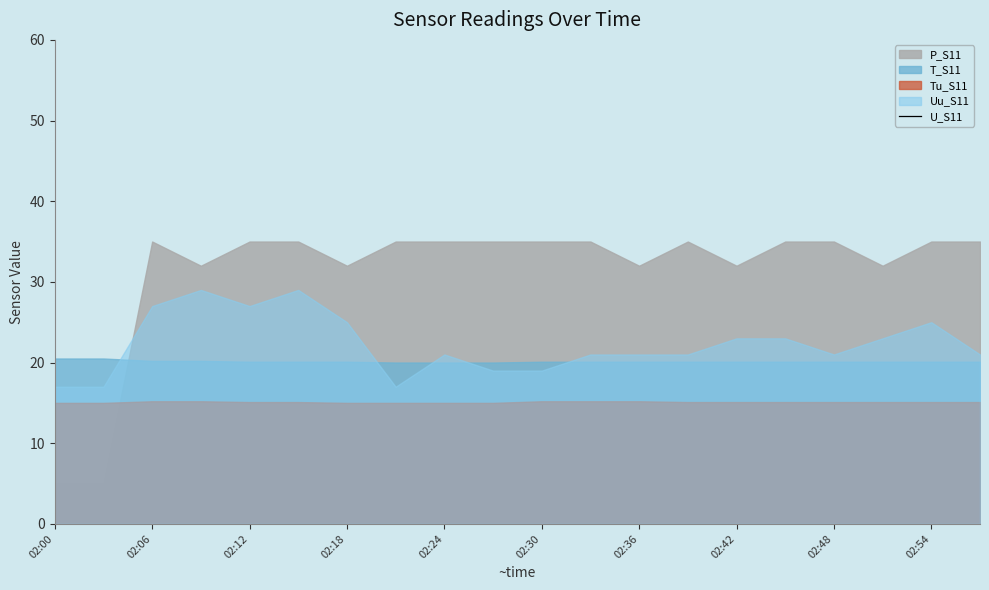

Between 02:54 and 02:48, which is larger?

02:54